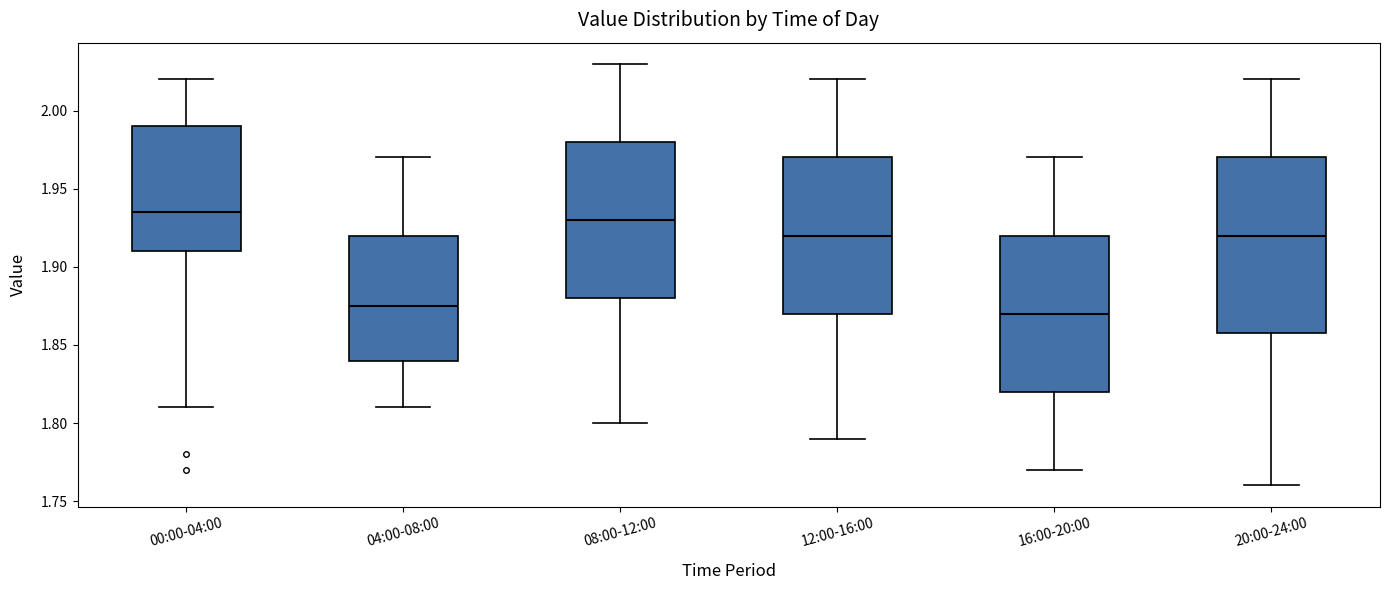

Reading left to right, read every box against the y-axis: the position of its median line, the range the box covers, and the ends of its whiskers. The values are not printed on the chart, so give them approximately, as read against the axis.

00:00-04:00: median 1.935, box 1.910 to 1.990, whiskers 1.810 to 2.020
04:00-08:00: median 1.875, box 1.840 to 1.920, whiskers 1.810 to 1.970
08:00-12:00: median 1.930, box 1.880 to 1.980, whiskers 1.800 to 2.030
12:00-16:00: median 1.920, box 1.870 to 1.970, whiskers 1.790 to 2.020
16:00-20:00: median 1.870, box 1.820 to 1.920, whiskers 1.770 to 1.970
20:00-24:00: median 1.920, box 1.860 to 1.970, whiskers 1.760 to 2.020